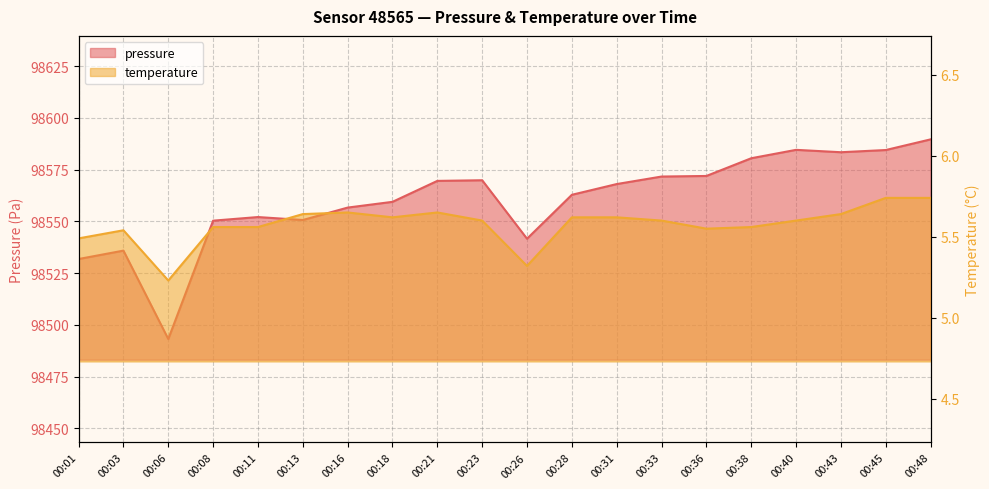

Reading left to right, what are all the values shown in this chart?

pressure: 00:01=98531.8	00:03=98535.8	00:06=98493.1	00:08=98550.3	00:11=98552.1	00:13=98550.6	00:16=98556.6	00:18=98559.4	00:21=98569.5	00:23=98569.8	00:26=98541.6	00:28=98562.8	00:31=98568.0	00:33=98571.6	00:36=98571.9	00:38=98580.5	00:40=98584.5	00:43=98583.4	00:45=98584.4	00:48=98589.6
temperature: 00:01=5.5	00:03=5.5	00:06=5.2	00:08=5.6	00:11=5.6	00:13=5.6	00:16=5.7	00:18=5.6	00:21=5.7	00:23=5.6	00:26=5.3	00:28=5.6	00:31=5.6	00:33=5.6	00:36=5.5	00:38=5.6	00:40=5.6	00:43=5.6	00:45=5.7	00:48=5.7